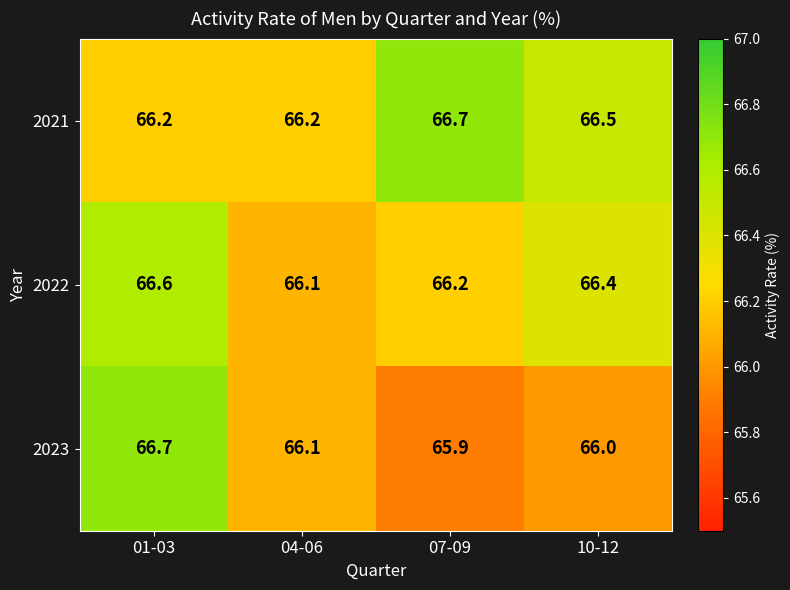

Which label corresponds to the smallest value in the chart?

07-09